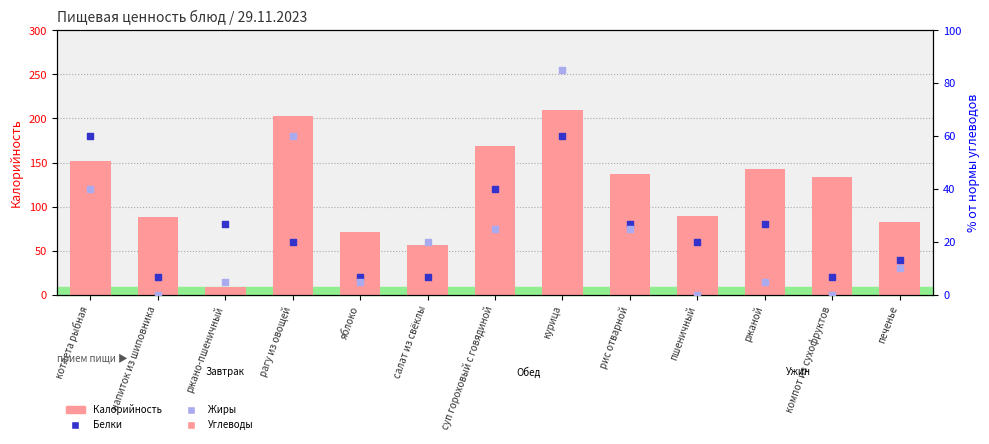

What are all the series names shown in the legend?

Калорийность, Белки (% от макс.), Жиры (% от макс.)